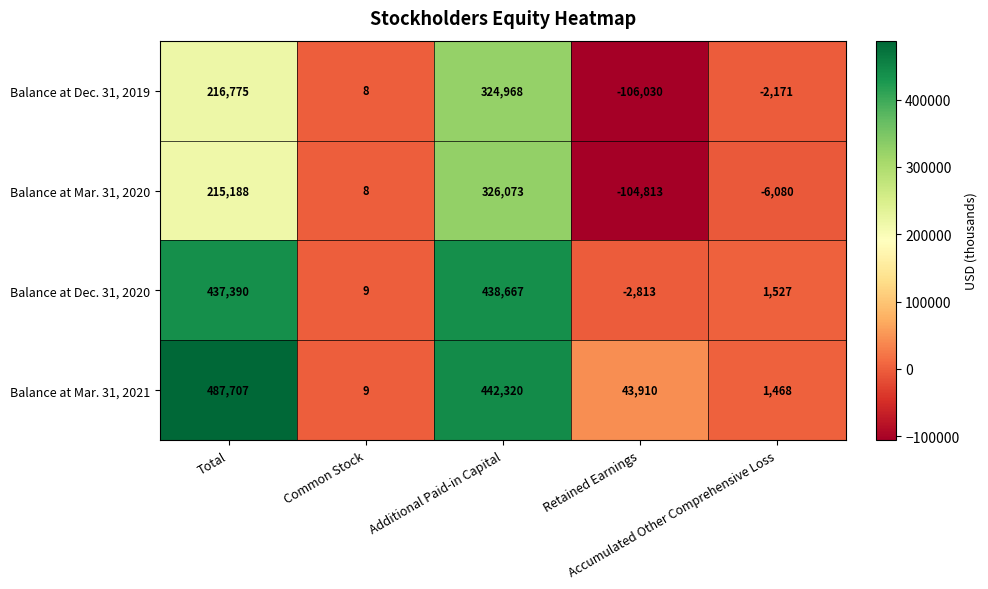

How many values in Balance at Dec. 31, 2020 are below zero?

1